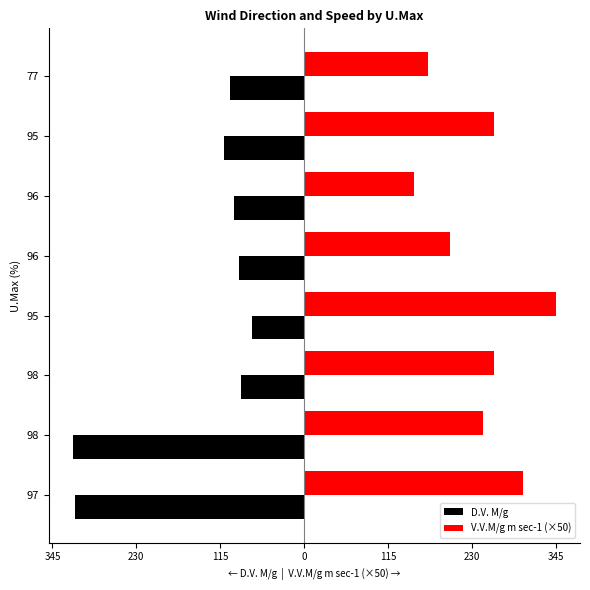

What are all the series names shown in the legend?

D.V. M/g, V.V.M/g m sec-1 (×50)